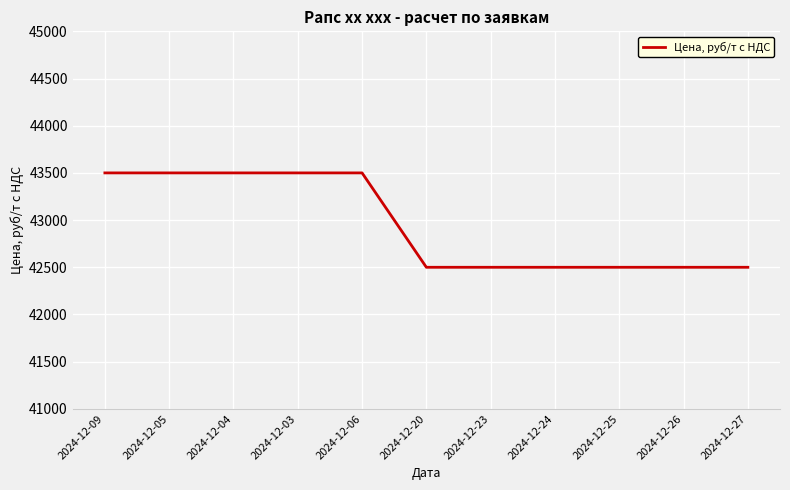

Is it true that the value at 2024-12-23 is 42500?

True